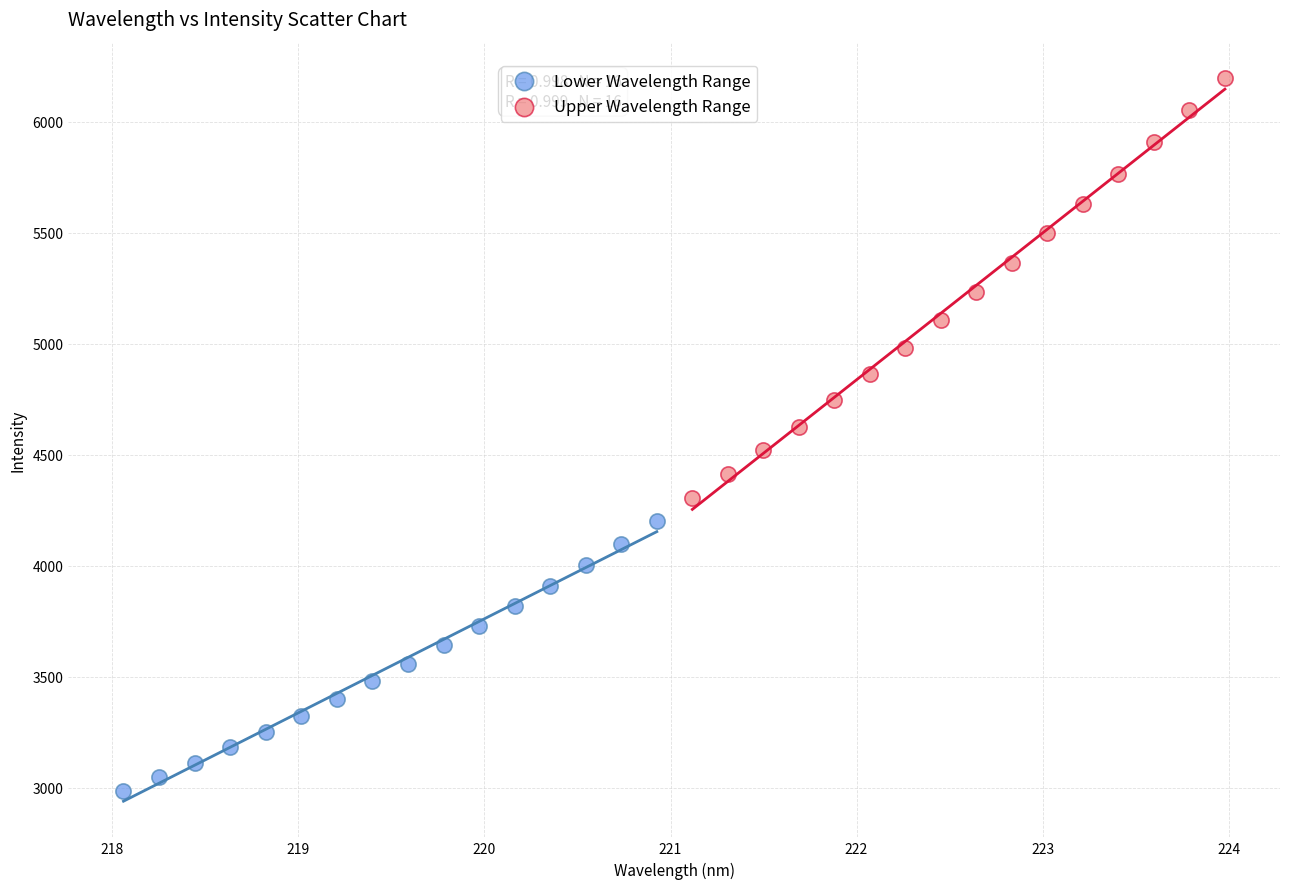

Which series reaches the minimum Y coordinate?

Lower Wavelength Range